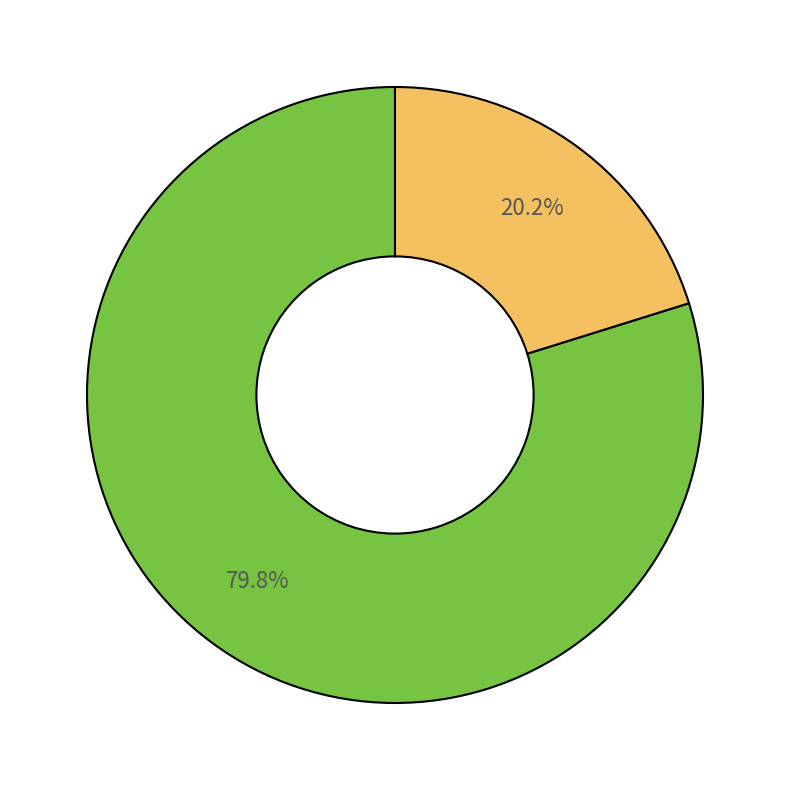

Is there a majority slice in this chart?

Yes